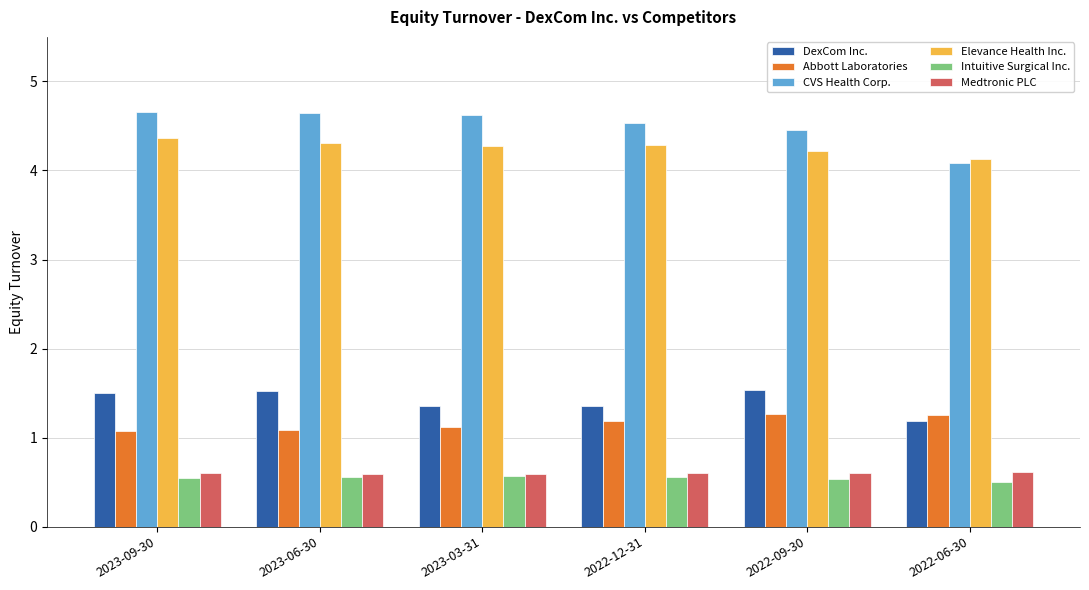

How many Abbott Laboratories values are between 1 and 2?

6